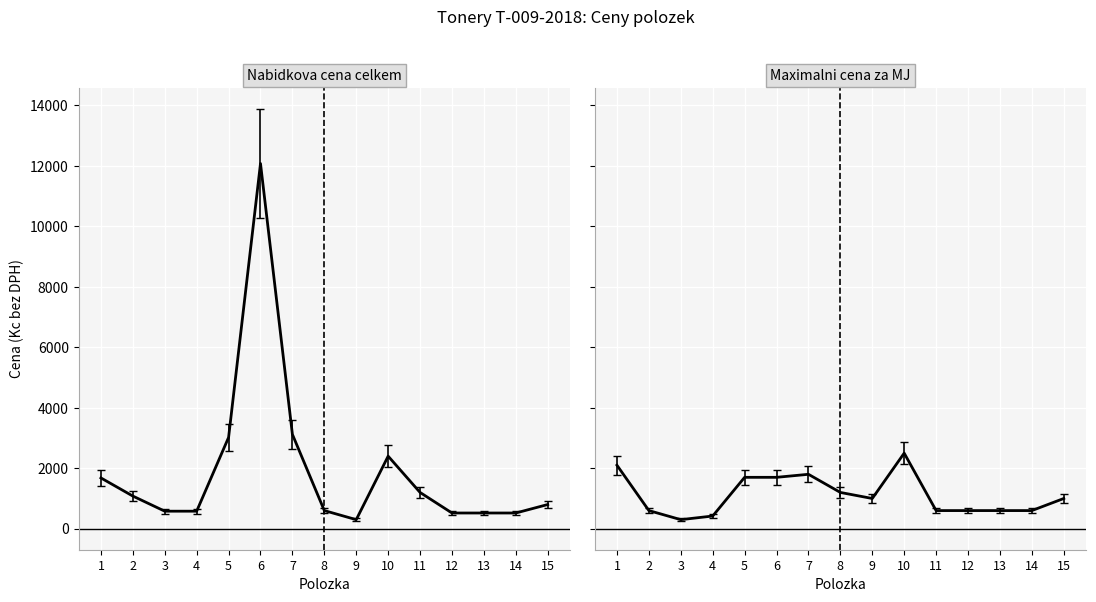

What is the difference between the second highest and second lowest values in the Nabidkova cena celkem (Kc bez DPH) series?

2600